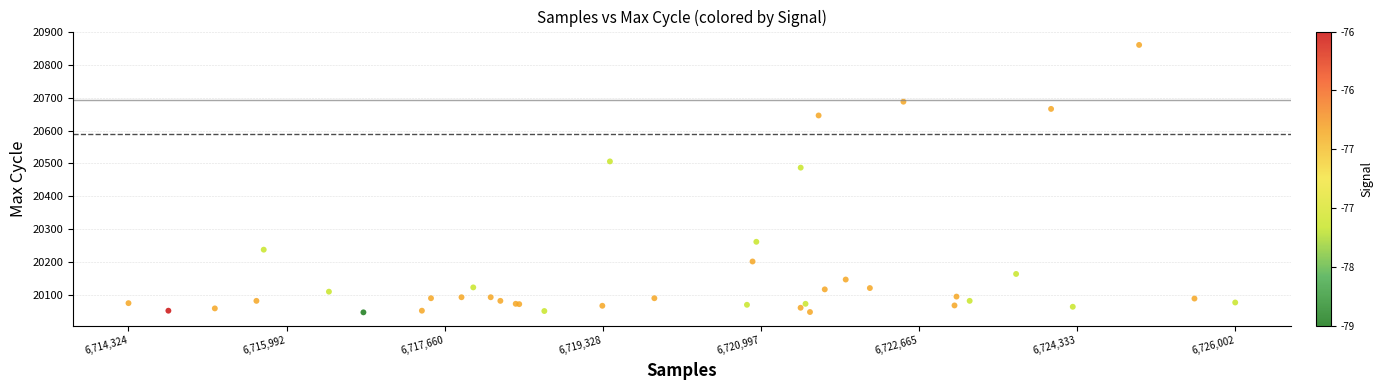

What Y value in the scatter plot is closest to 20453?

20487